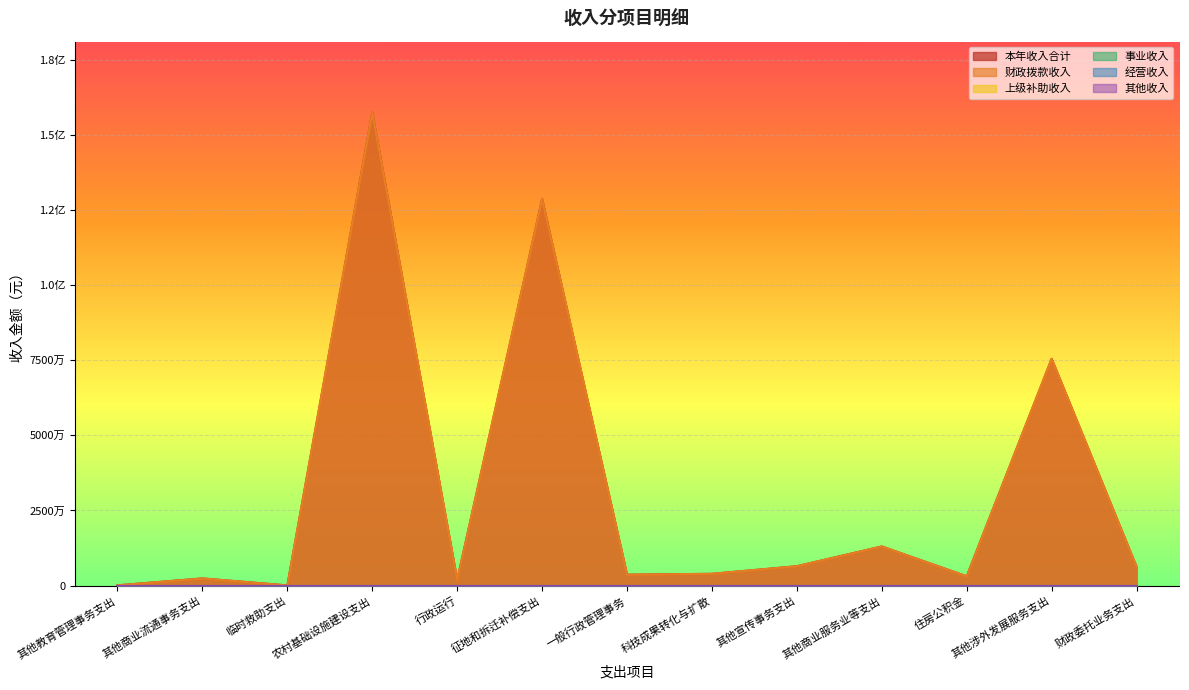

What are all the series names shown in the legend?

本年收入合计, 财政拨款收入, 上级补助收入, 事业收入, 经营收入, 其他收入